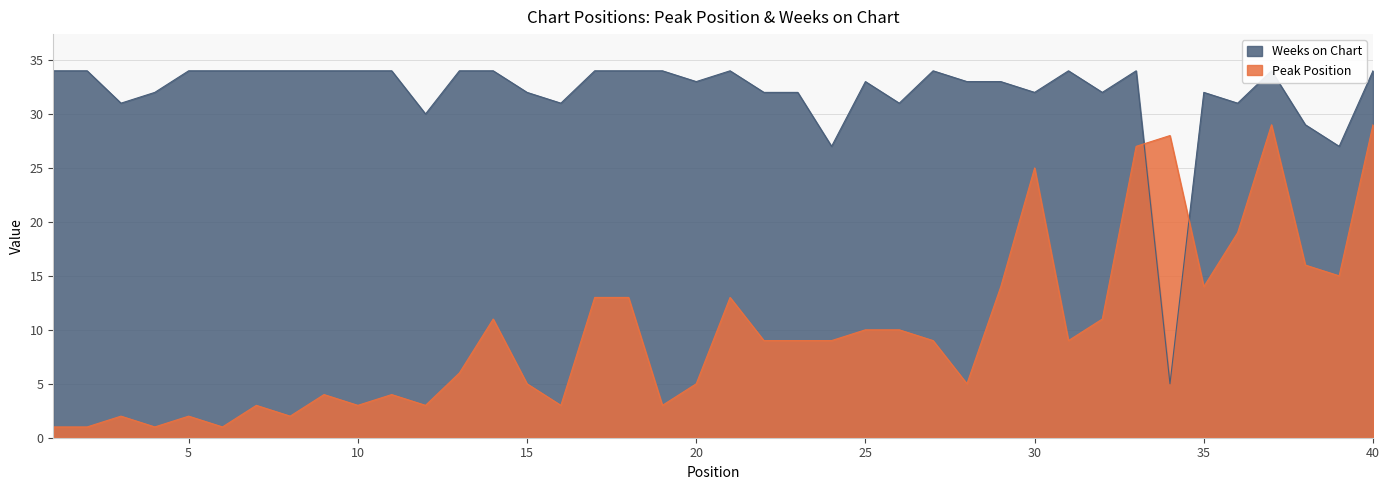

Is it true that Peak Position equals 9 at 30?

False